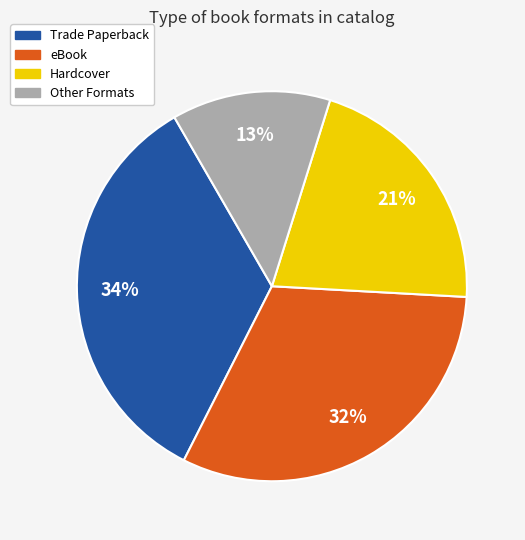

To the nearest percent, what is the average slice percentage?

25%